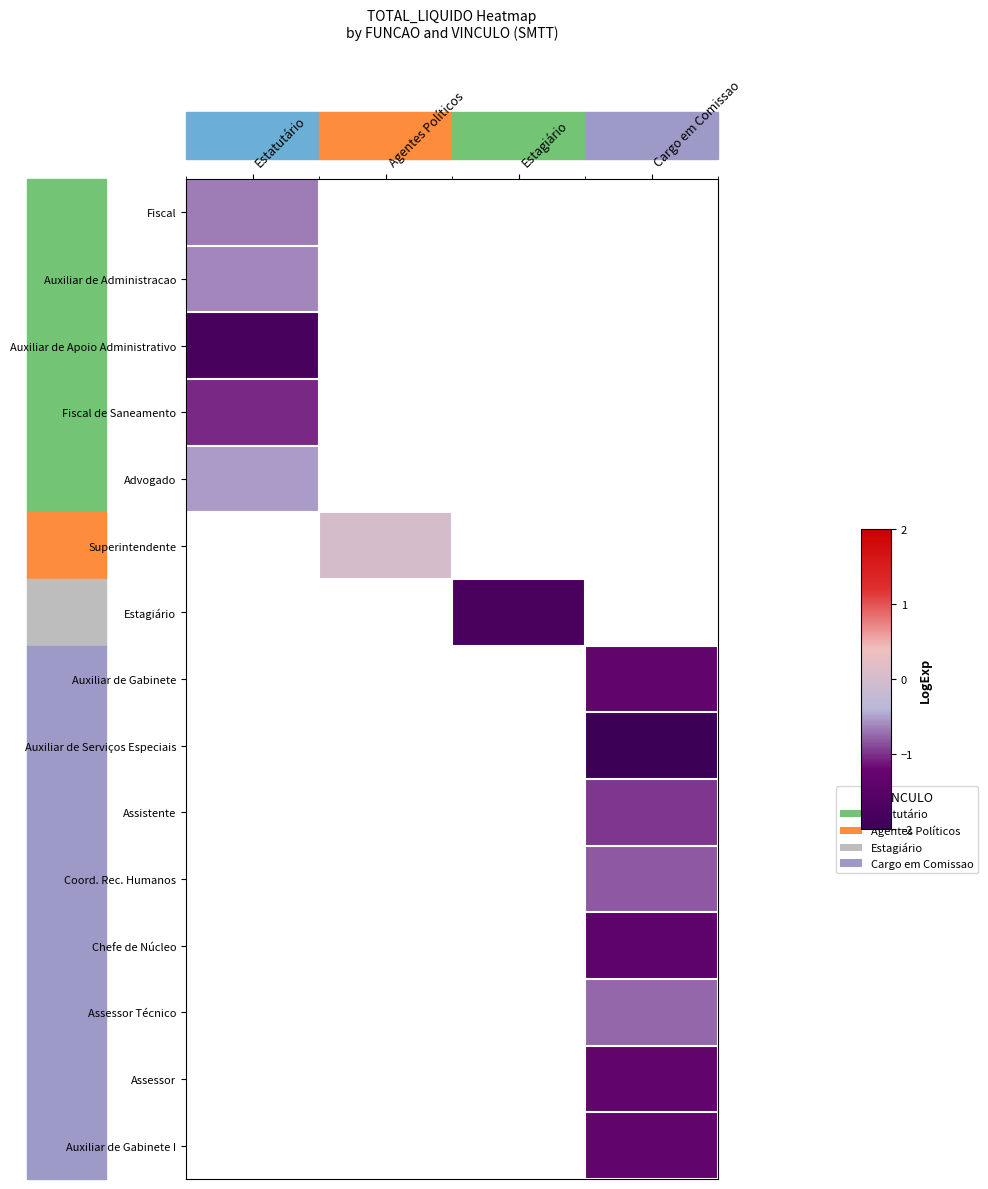

At how many categories does at least one series exceed -1?

3